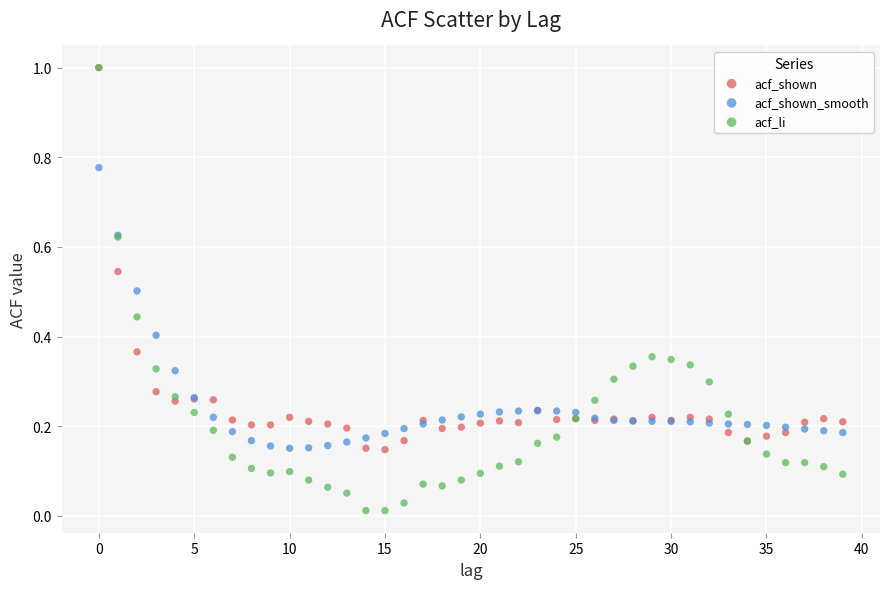

What are all the series names shown in the legend?

acf_shown, acf_shown_smooth, acf_li